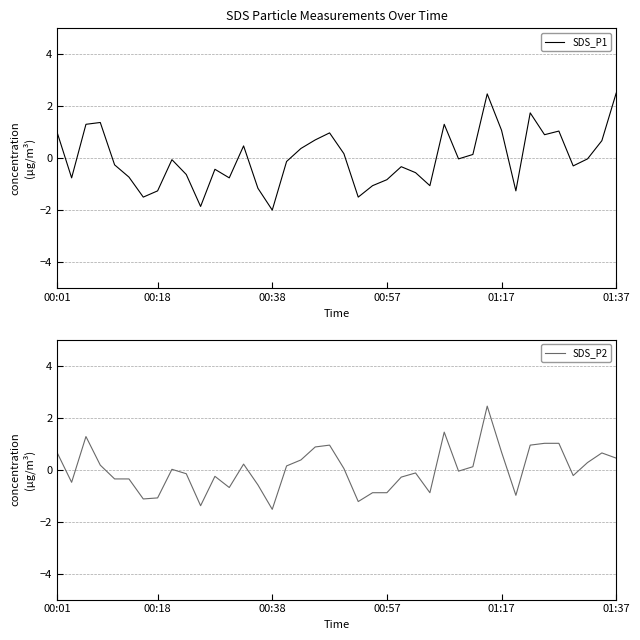

List the series in order of their peak value, lowest first.

SDS_P2, SDS_P1